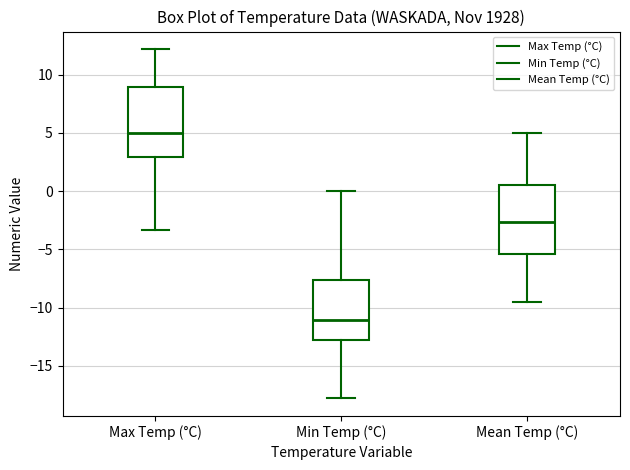

Reading left to right, transcribe this box plot: for each box, give where its median line is, the range the box spans, and where its two whiskers end, as read against the y-axis. The values are not printed on the chart, so give them approximately, as read against the axis.

Max Temp (°C): median 5.0, box 3.0 to 9.0, whiskers -3.5 to 12.0
Min Temp (°C): median -11.0, box -13.0 to -7.5, whiskers -18.0 to 0.0
Mean Temp (°C): median -2.5, box -5.5 to 0.5, whiskers -9.5 to 5.0